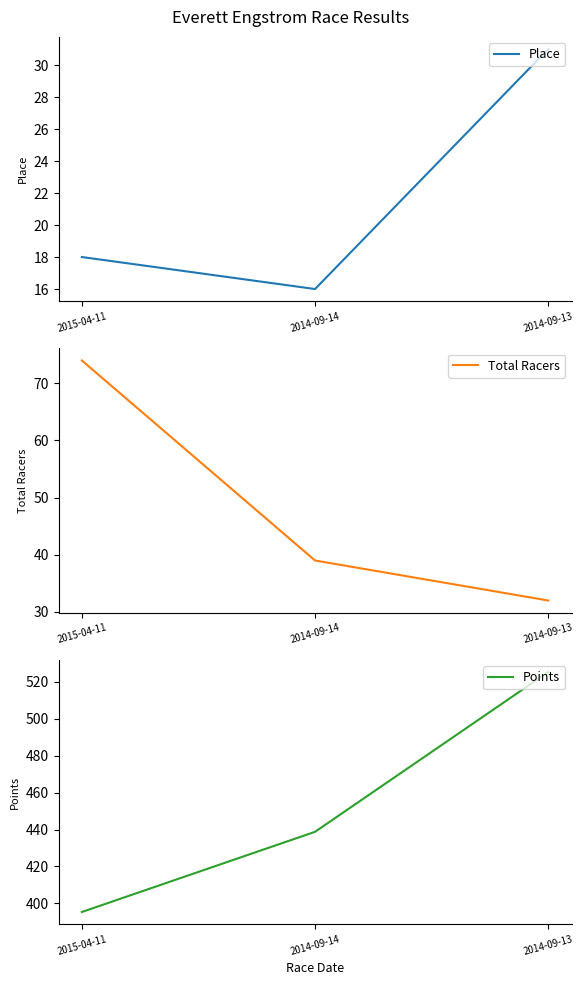

Where is Place nearest to the value 23?

2015-04-11